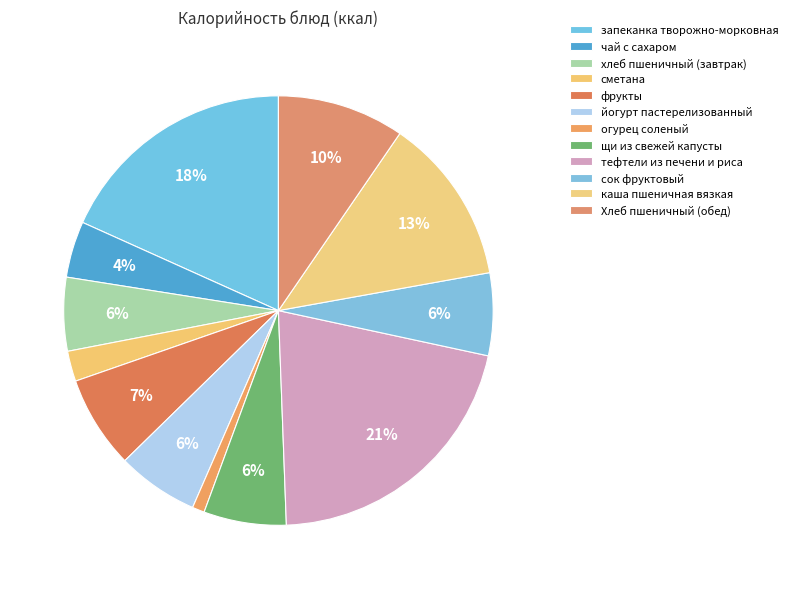

To the nearest percent, what is the difference between the йогурт пастерелизованный and запеканка творожно-морковная slice percentages?

12%